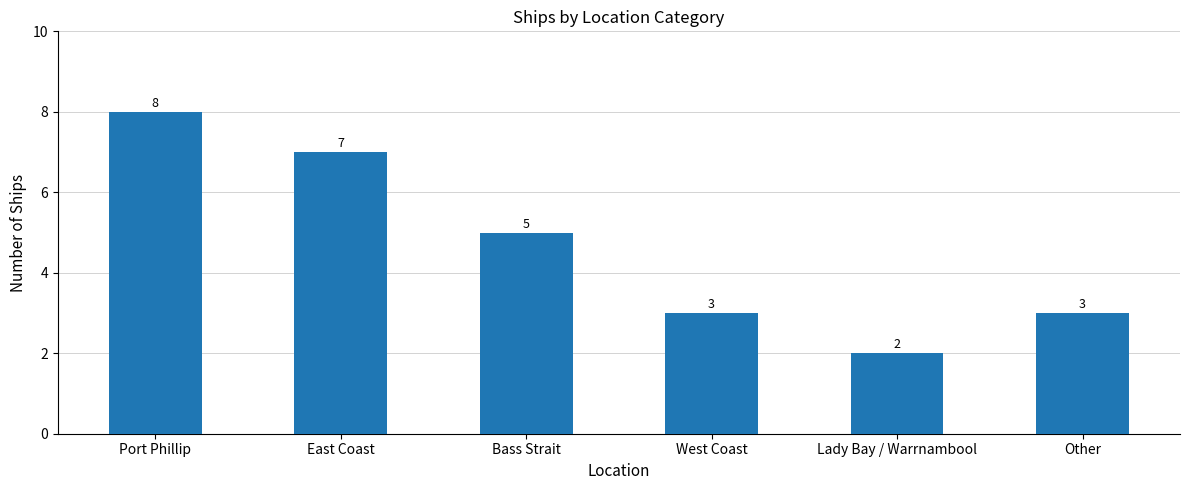

Are the bars horizontal?

No